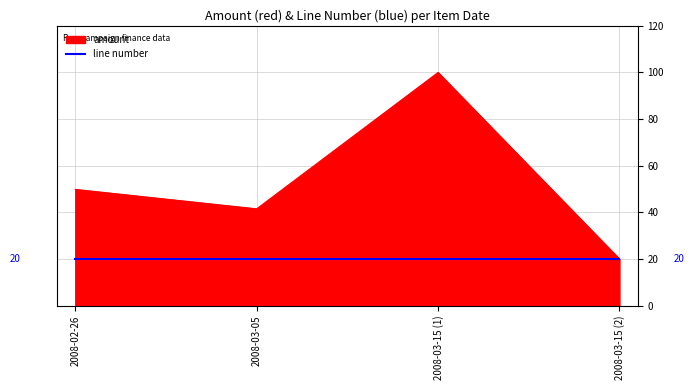

The value of line number at 2008-03-05 is 29.9. True or false?

False